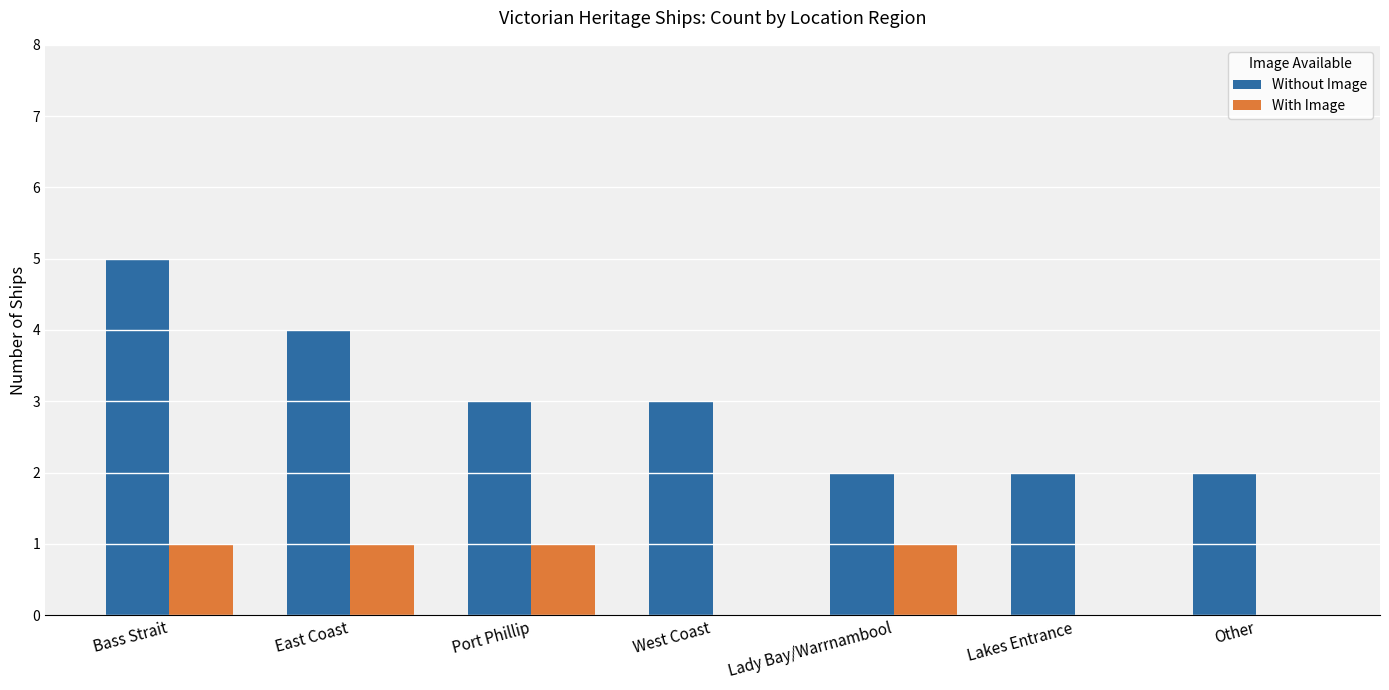

Which series has the widest spread of values?

Without Image